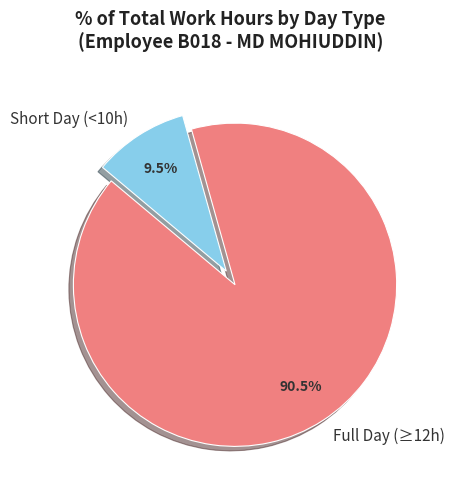

Do Short Day (<10h) and Full Day (≥12h) together represent more than half of the pie?

Yes